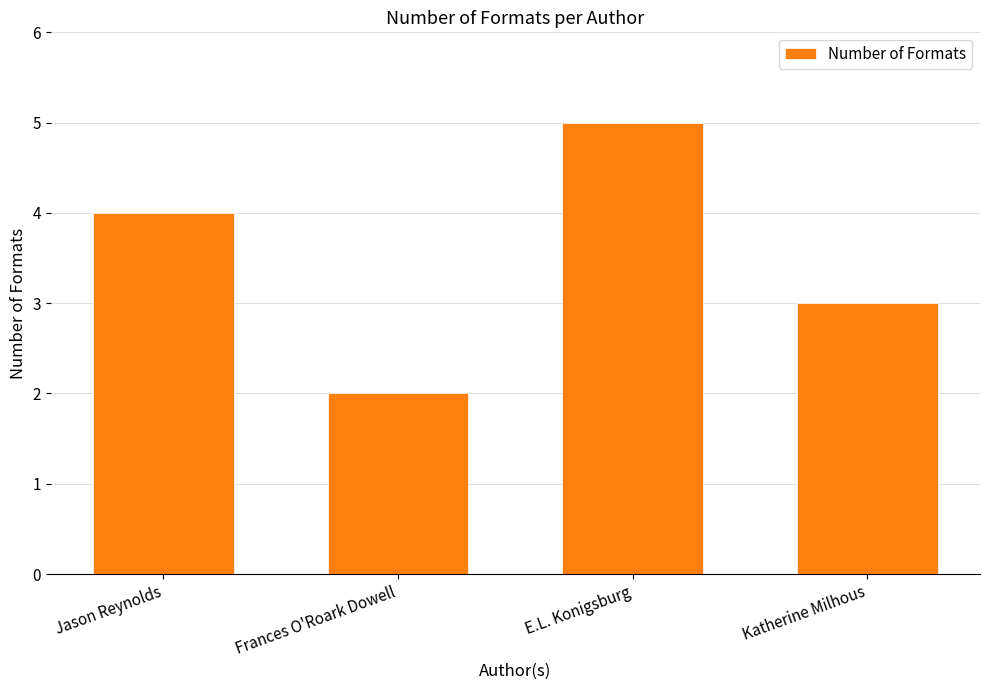

Which has a higher value, Jason Reynolds or E.L. Konigsburg?

E.L. Konigsburg